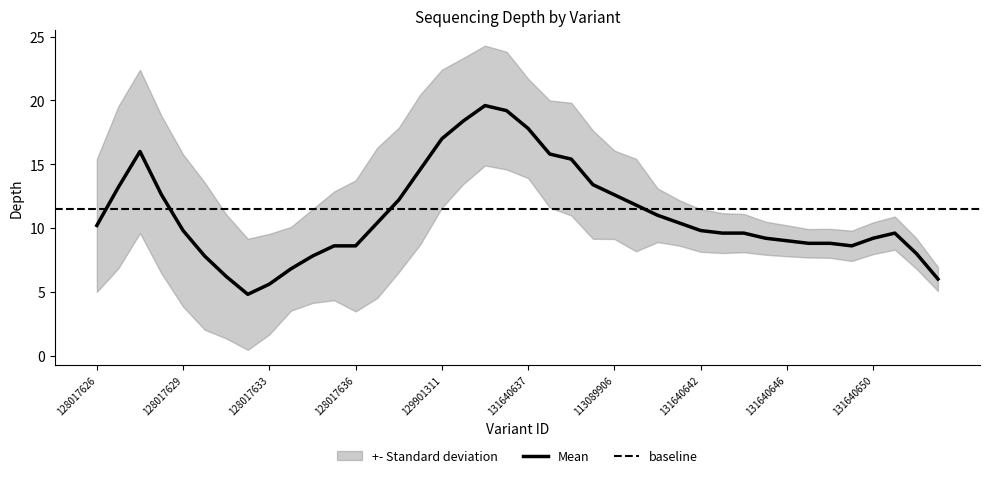

What is the minimum value for Mean?

4.8